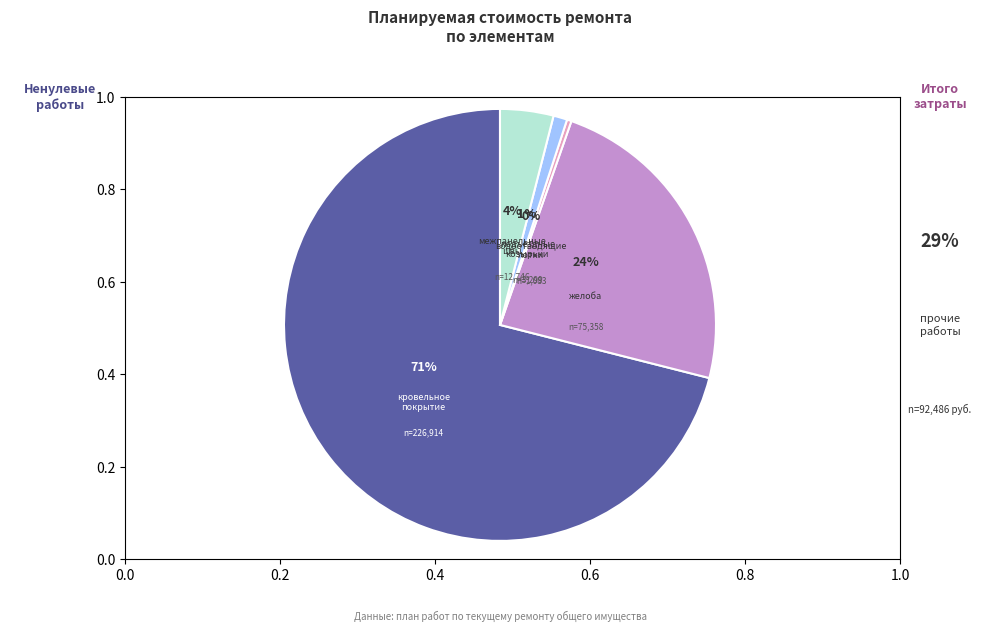

What is the majority slice?

кровельное покрытие